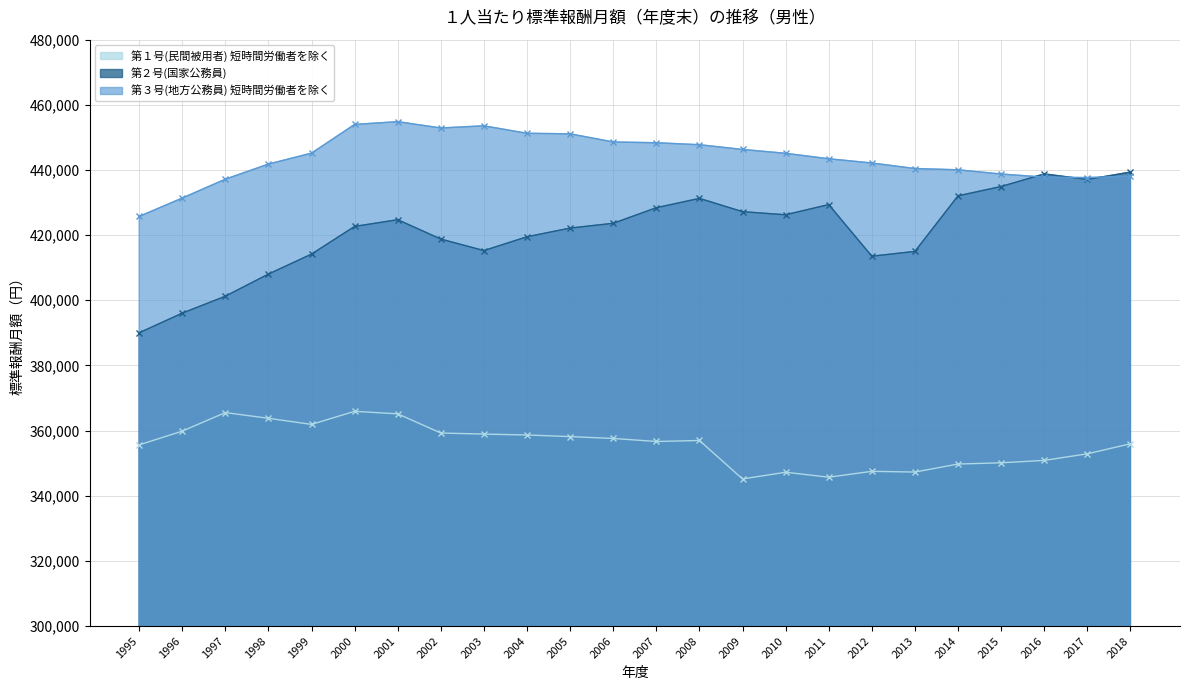

The 第３号(地方公務員) 短時間労働者を除く series shows 768450 at 1997. True or false?

False